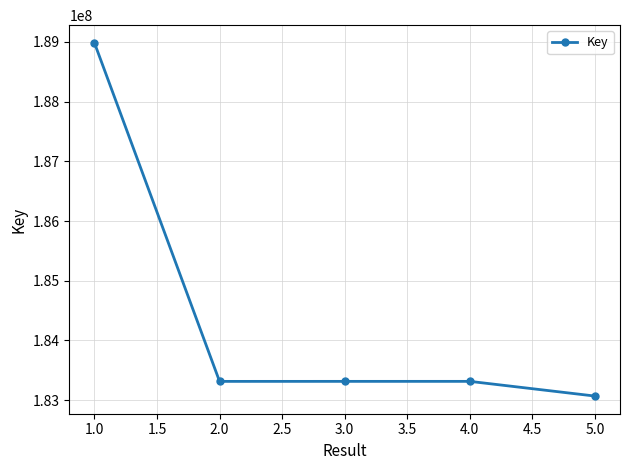

What is the smallest value displayed?

183068765